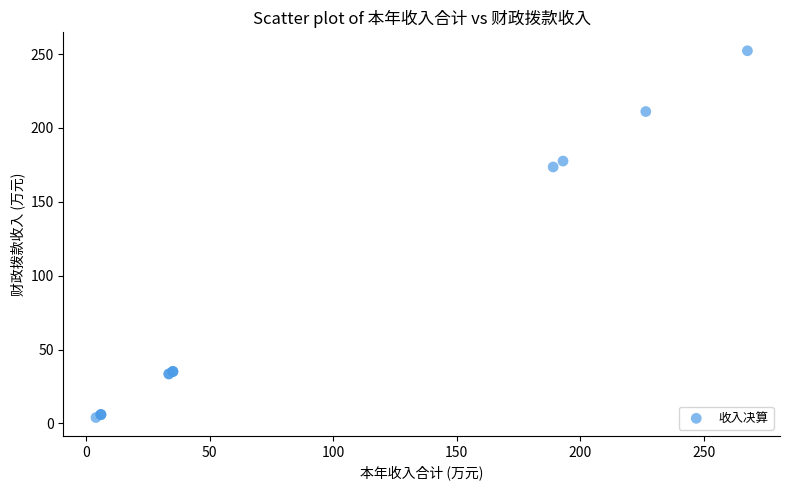

What Y value in the scatter plot is closest to 128?

173.6